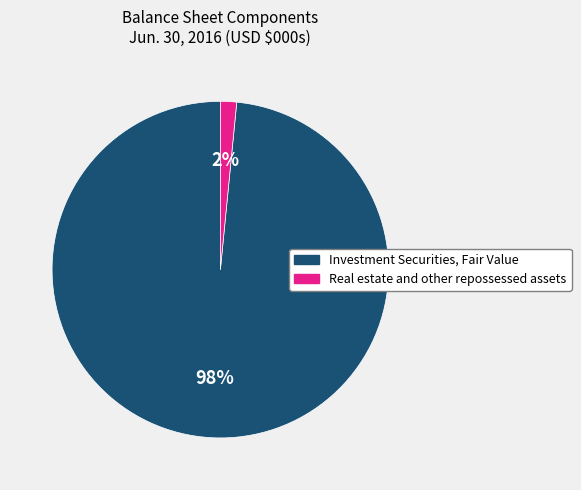

Between Real estate and other repossessed assets and Investment Securities, Fair Value, which is larger?

Investment Securities, Fair Value